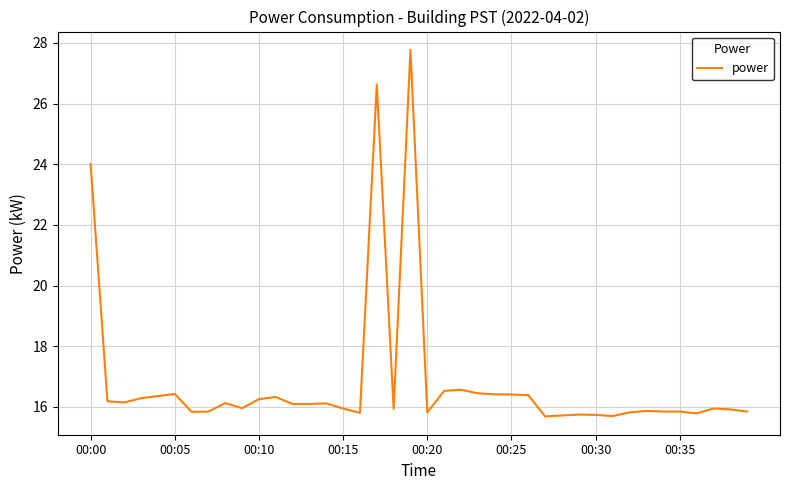

What is the minimum value shown in the chart?

15.7